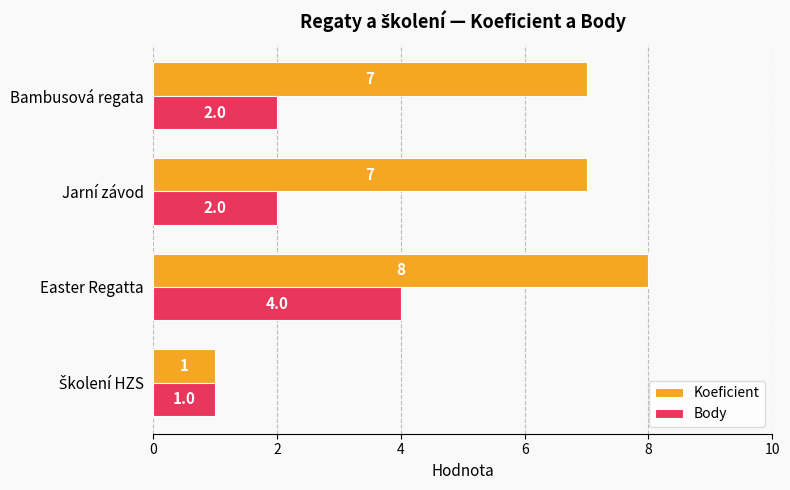

List the series in order of their peak value, highest first.

Koeficient, Body